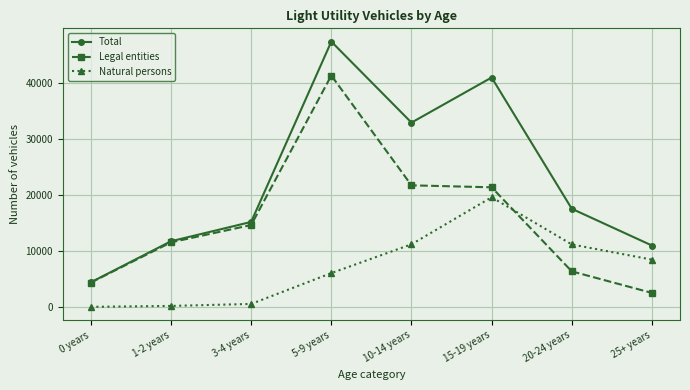

List the series in order of their overall mean, lowest first.

Natural persons, Legal entities, Total